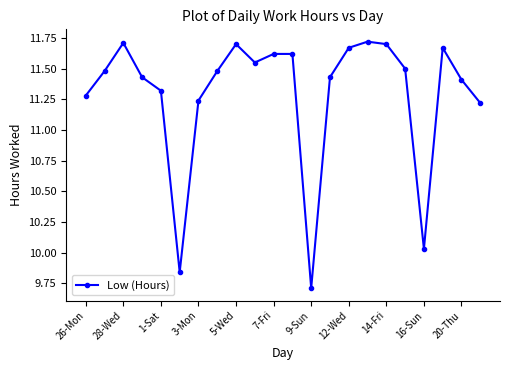

What is the value of the 18th point from the left?

11.5